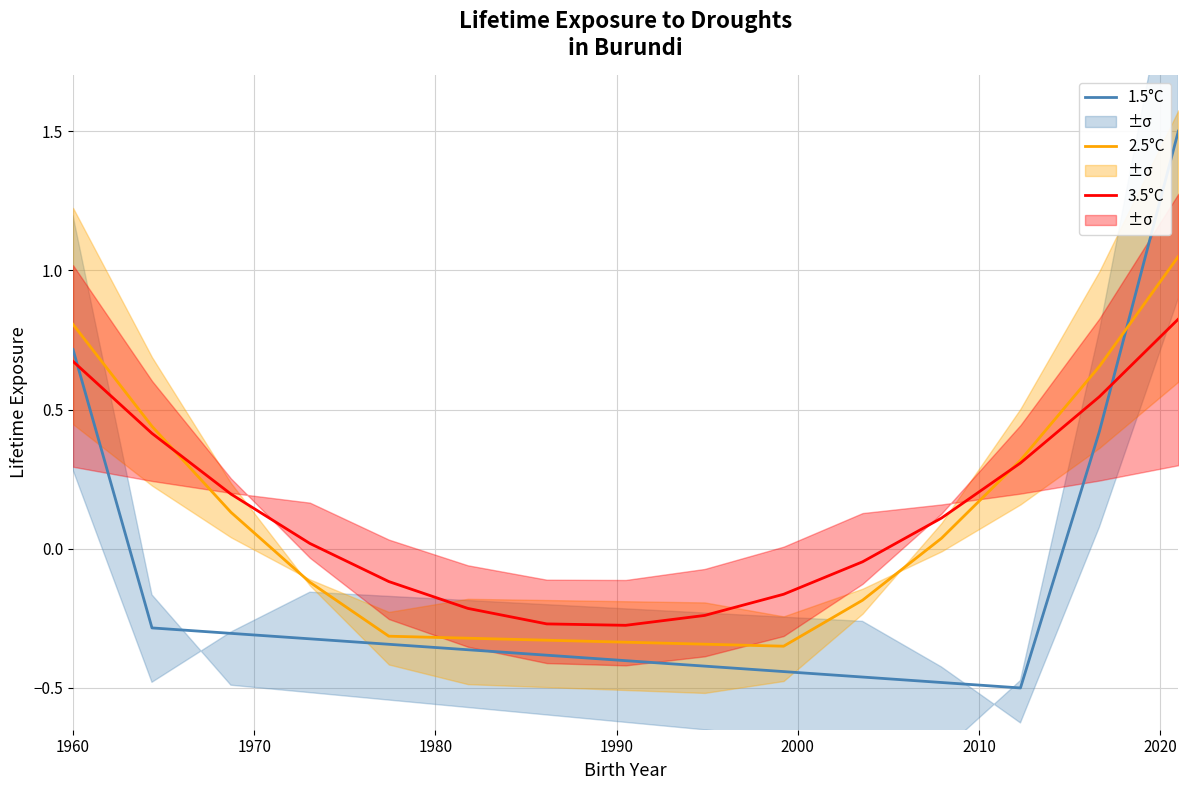

True or false: 2.5°C and 1.5°C intersect in this chart.

True